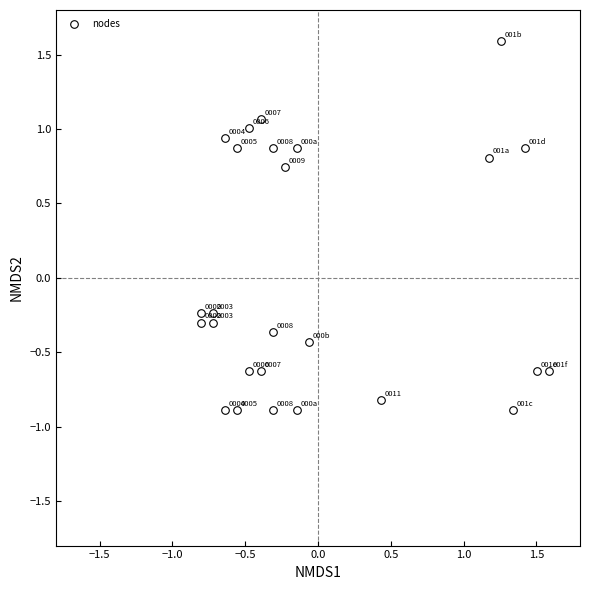

What is the range of X values (max minus min)?

2.4